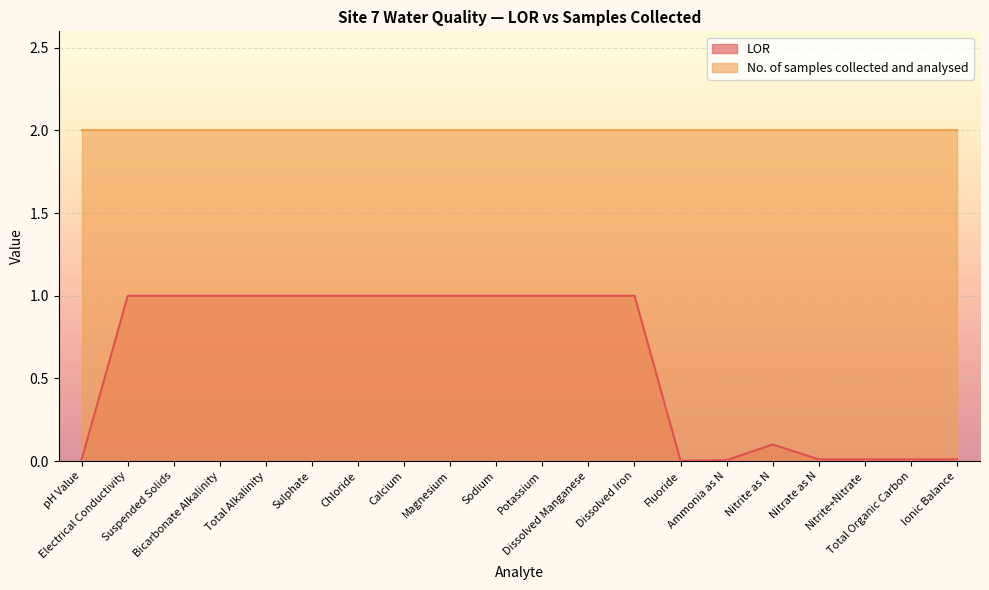

True or false: the data shows 0.6 at Suspended Solids.

False